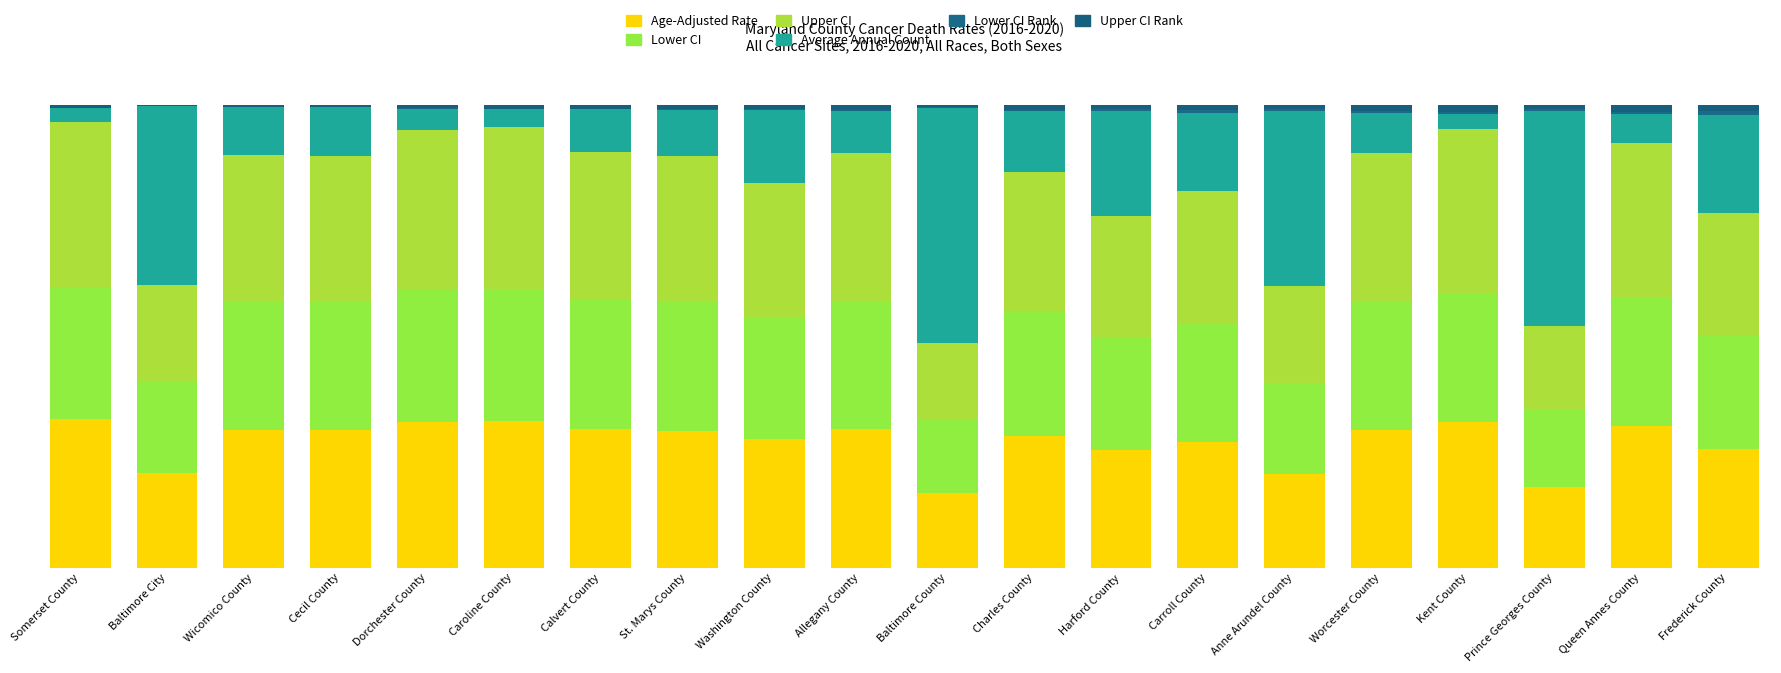

Between Dorchester County and Queen Annes County, which series saw the biggest shift?

Average Annual Count